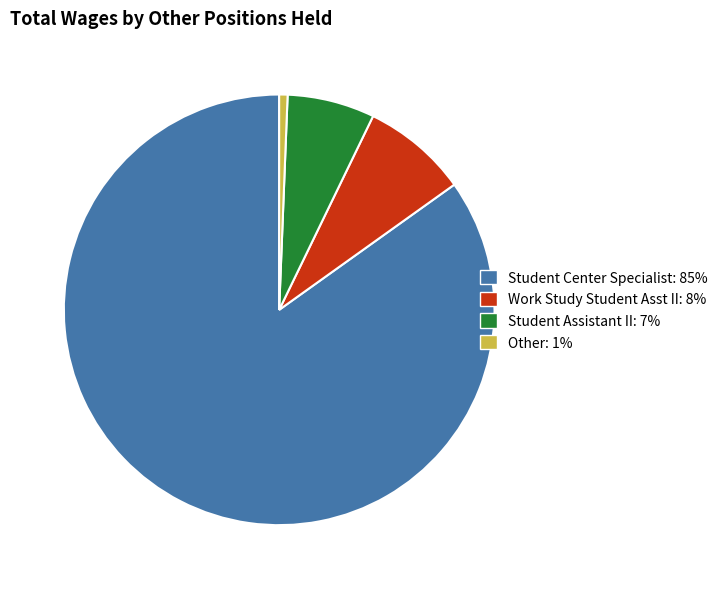

Which slice is the largest?

Student Center Specialist